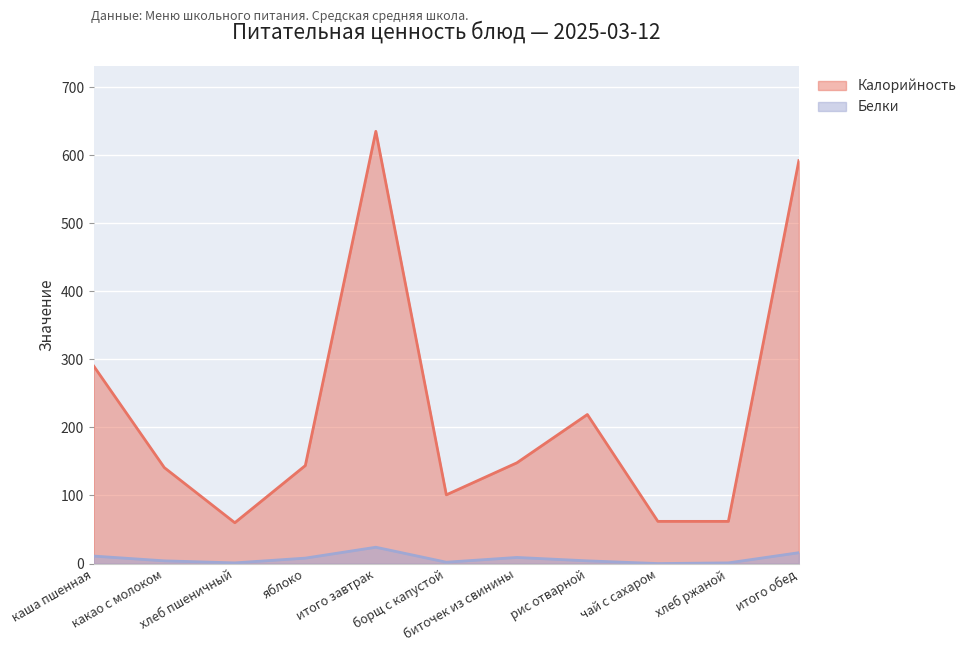

Is it true that Белки equals 8 at яблоко?

True